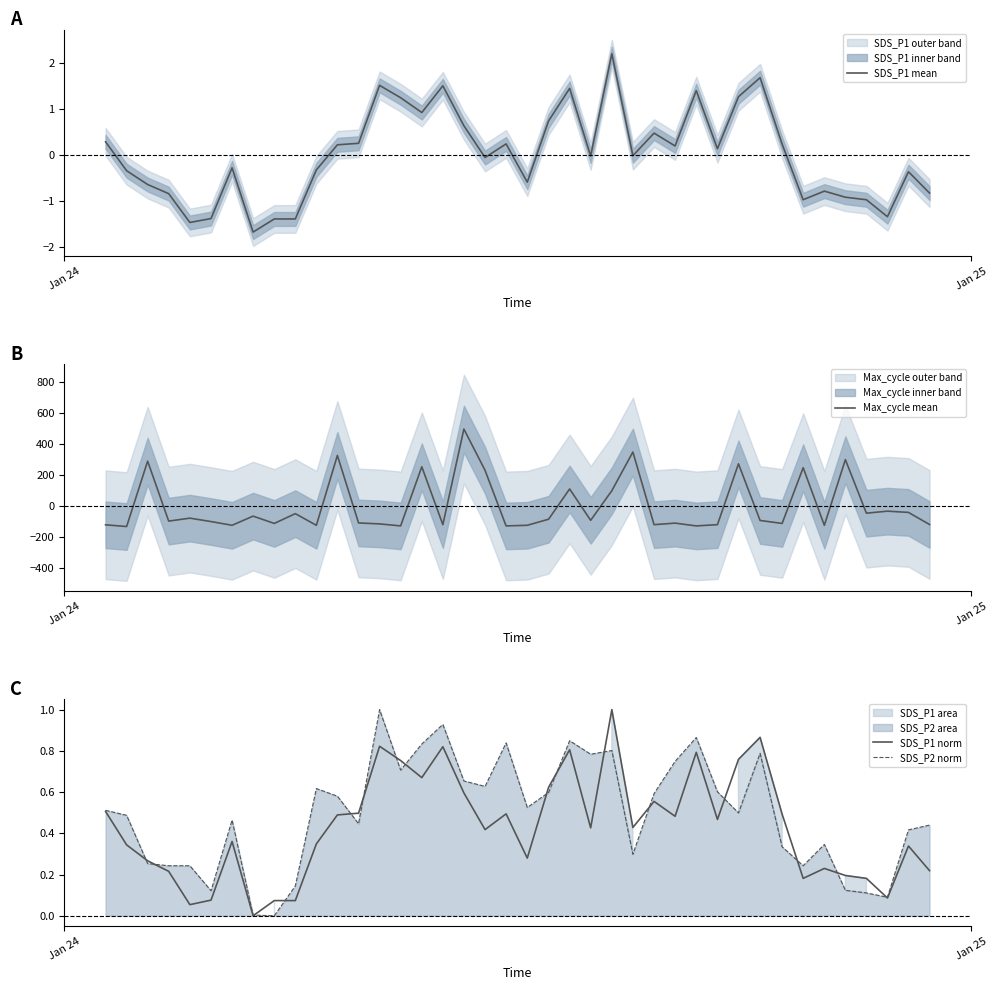

What is the minimum value for Max_cycle mean?

-132.5